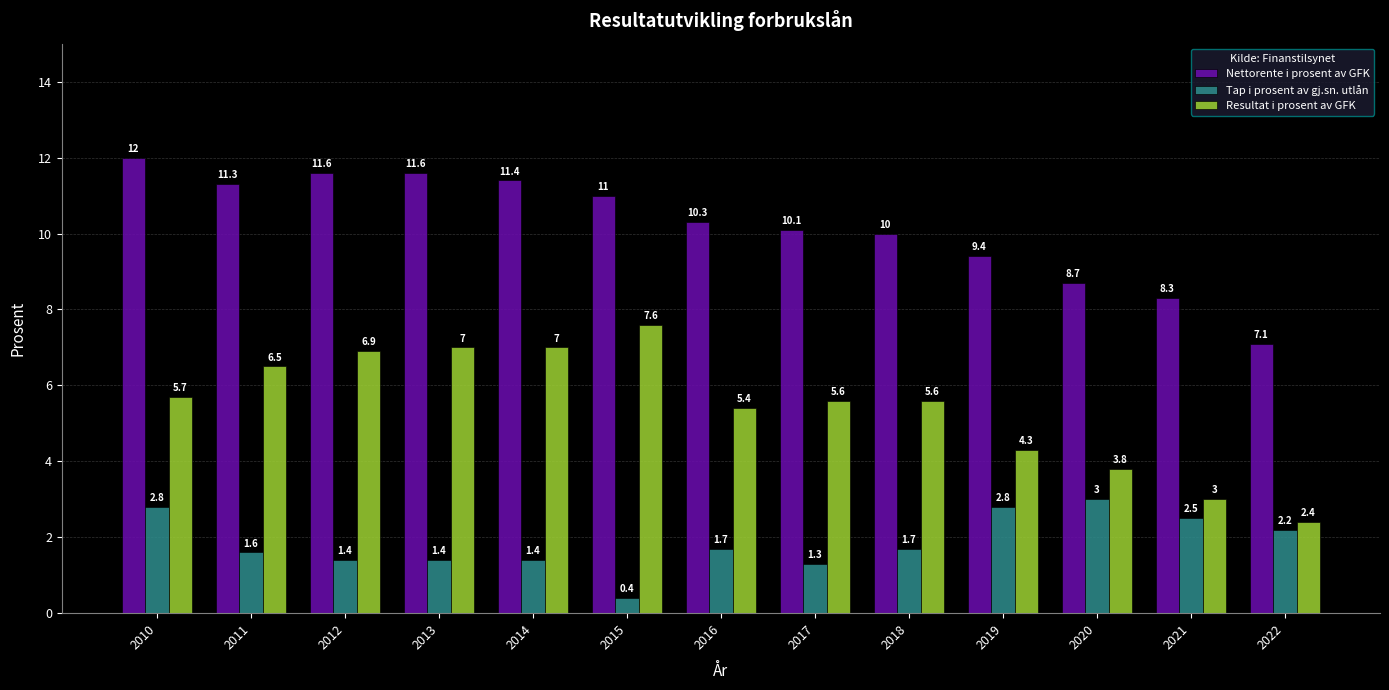

Which series has the largest total across all categories?

Nettorente i prosent av GFK